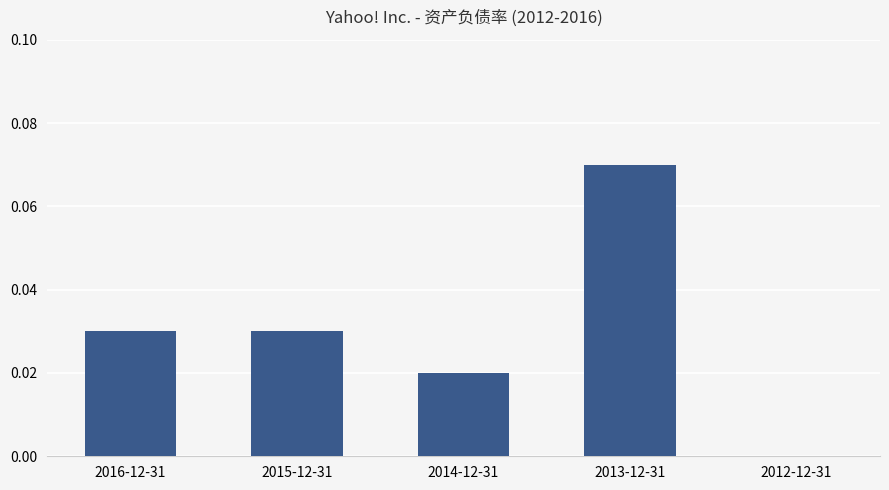

At which label is the value closest to 0?

2012-12-31